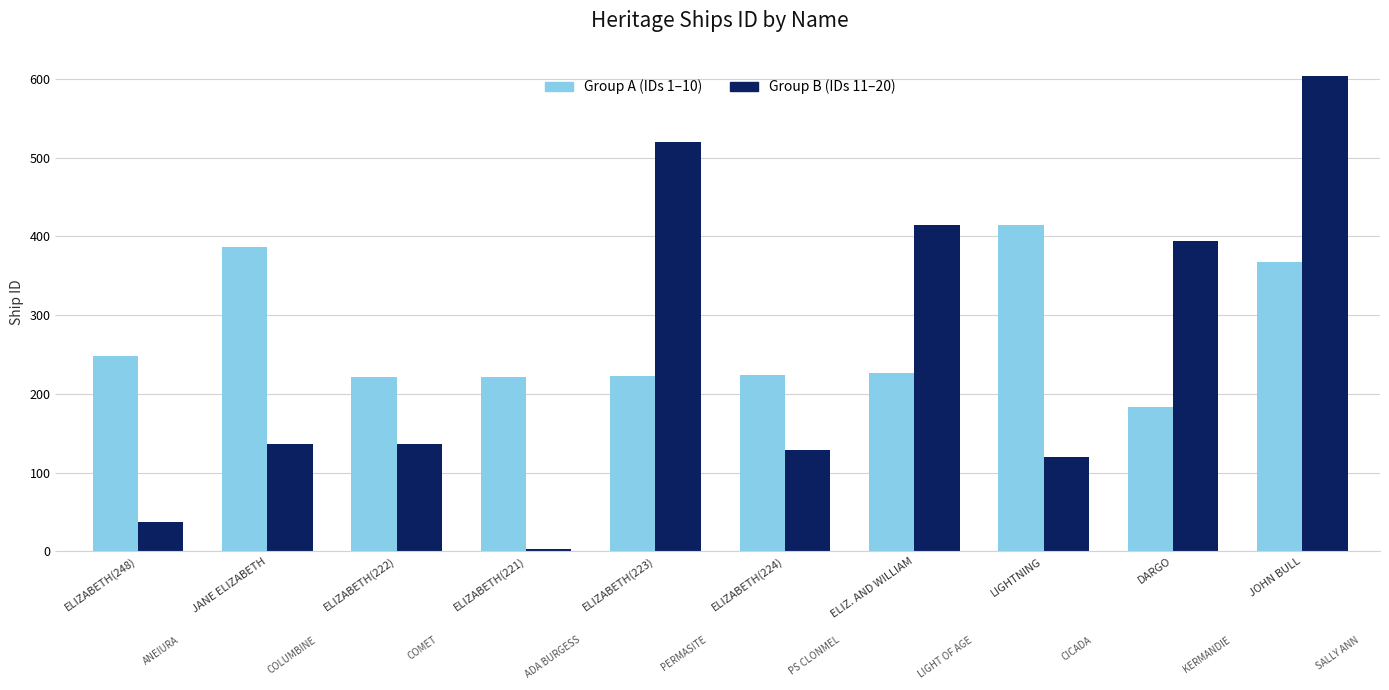

What is the difference between the highest and lowest values at JANE ELIZABETH?

250